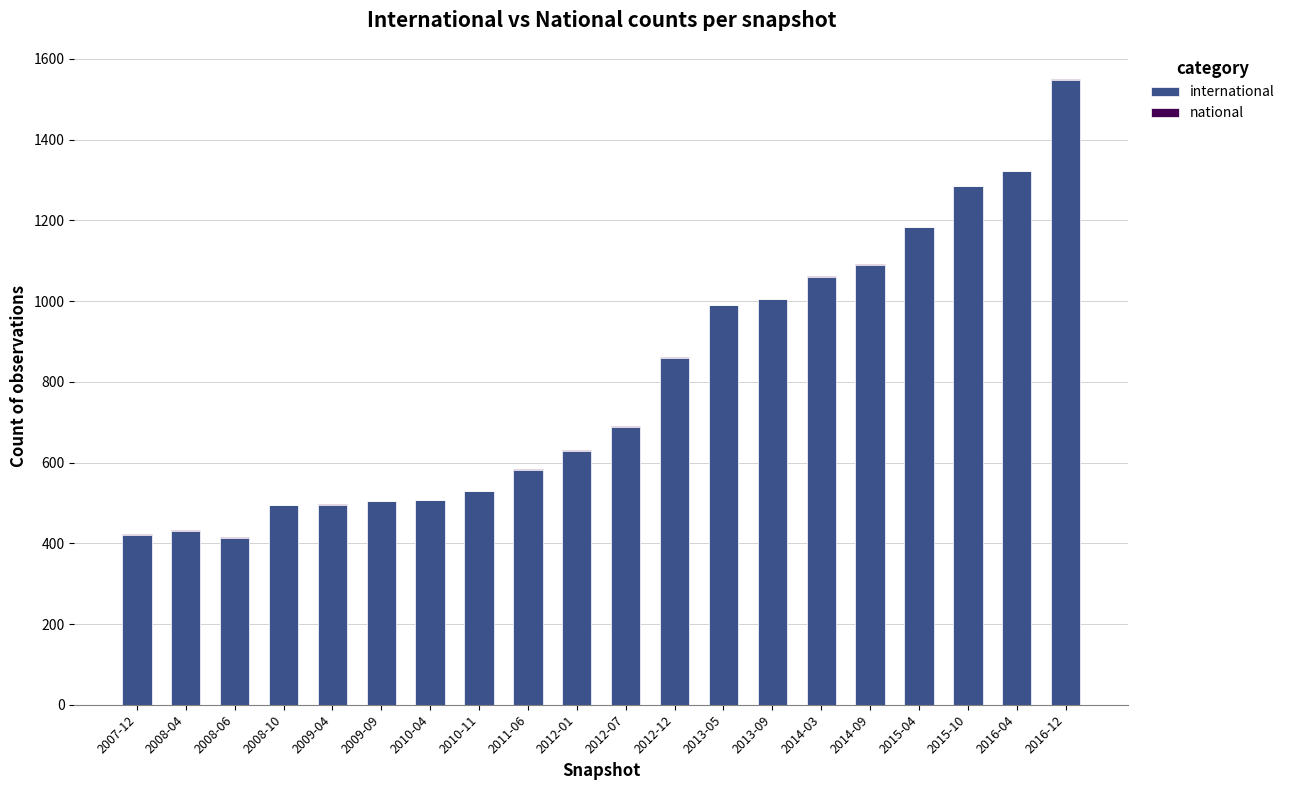

At which category is the sum across all series the highest?

2016-12